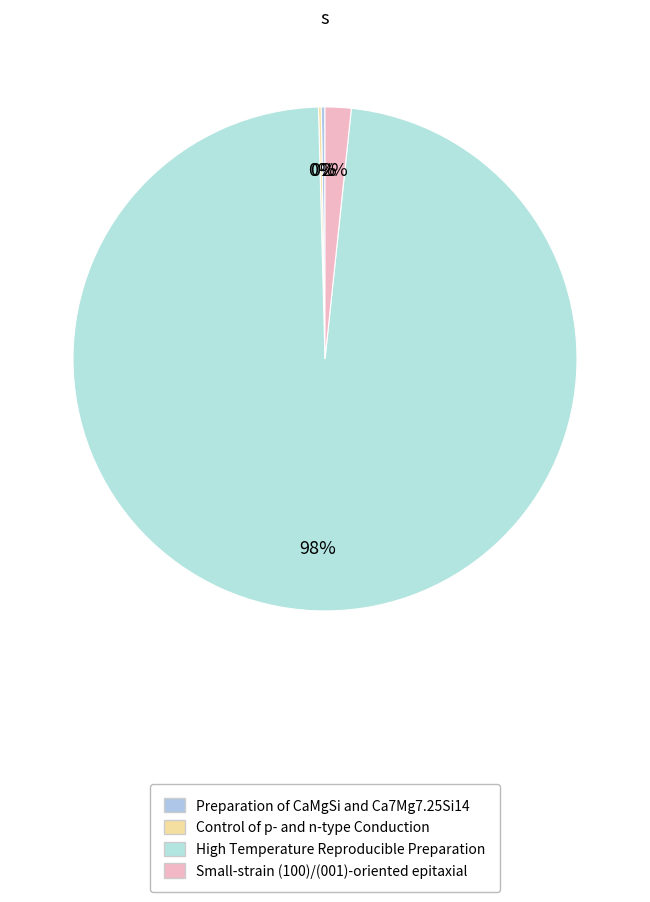

What is the smallest slice in the pie chart?

Control of p- and n-type Conduction